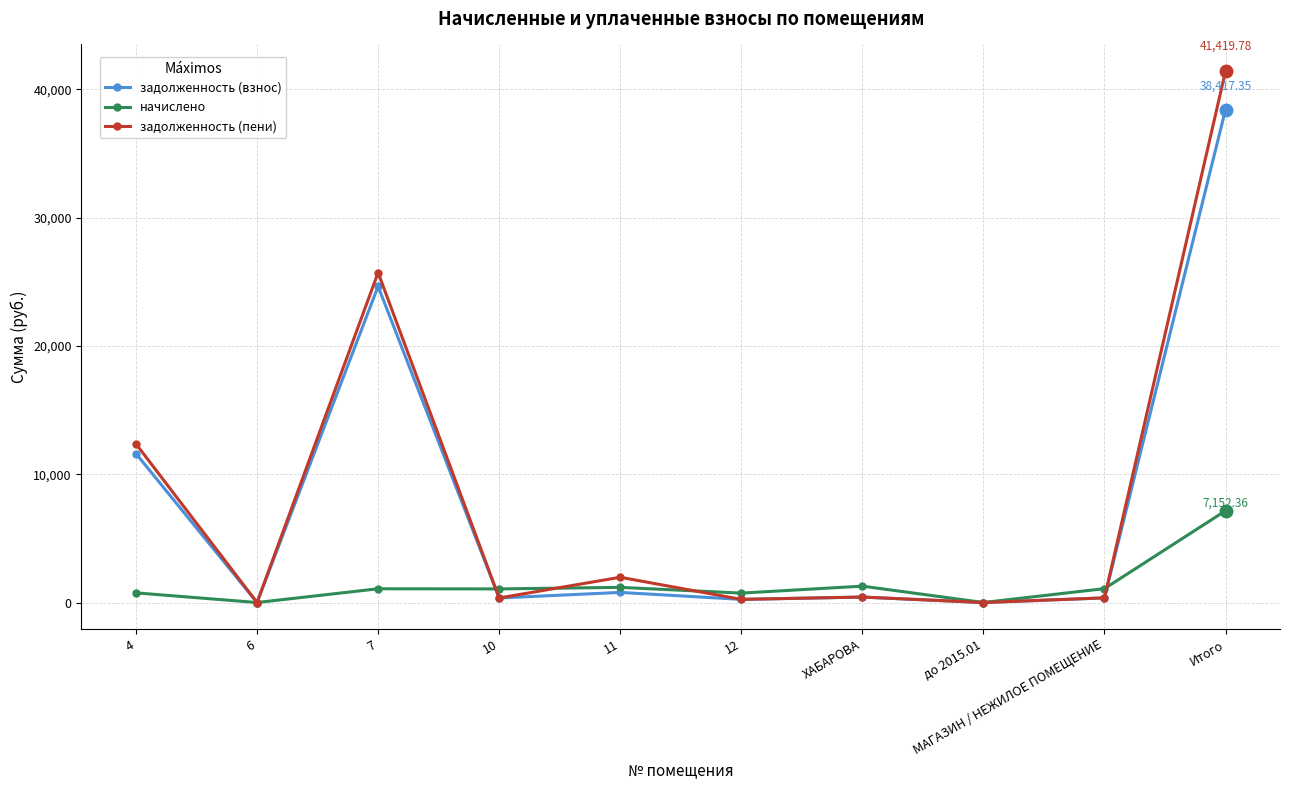

At how many categories does at least one series exceed 16006?

2